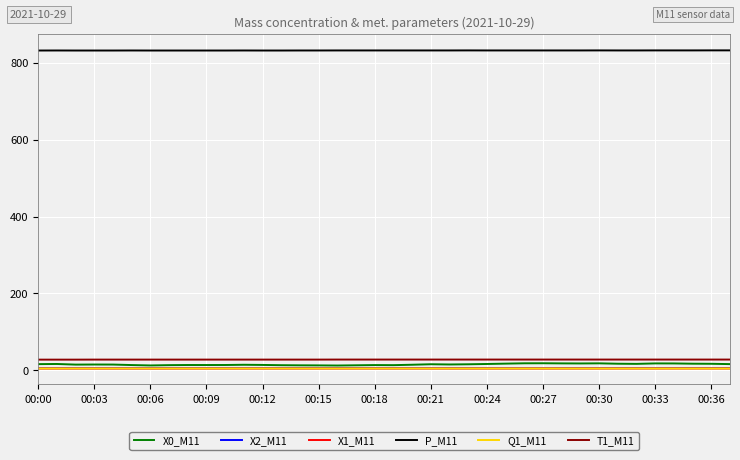

What is the difference between the second highest and second lowest values in the X0_M11 series?

5.6